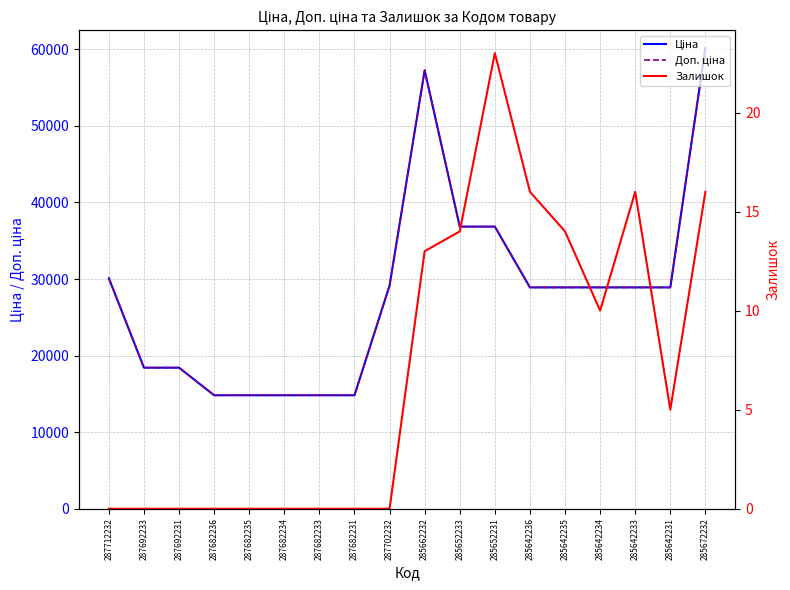

List the series in order of their peak value, highest first.

Ціна, Доп. ціна, Залишок